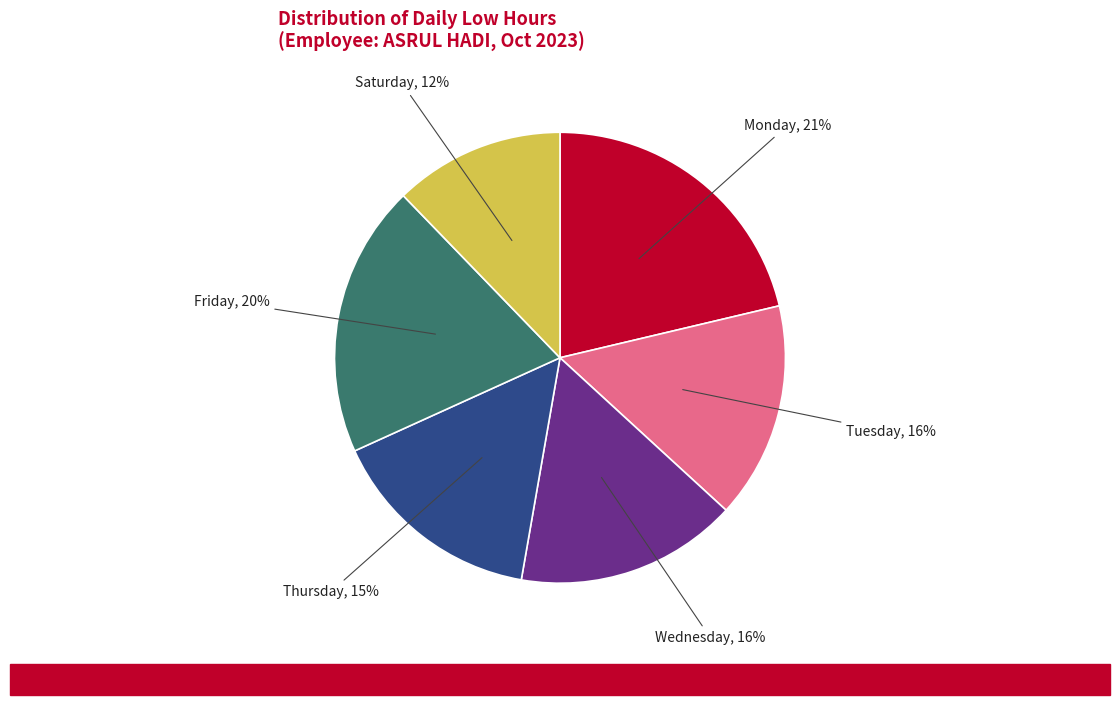

To the nearest percent, what is the average slice percentage?

17%